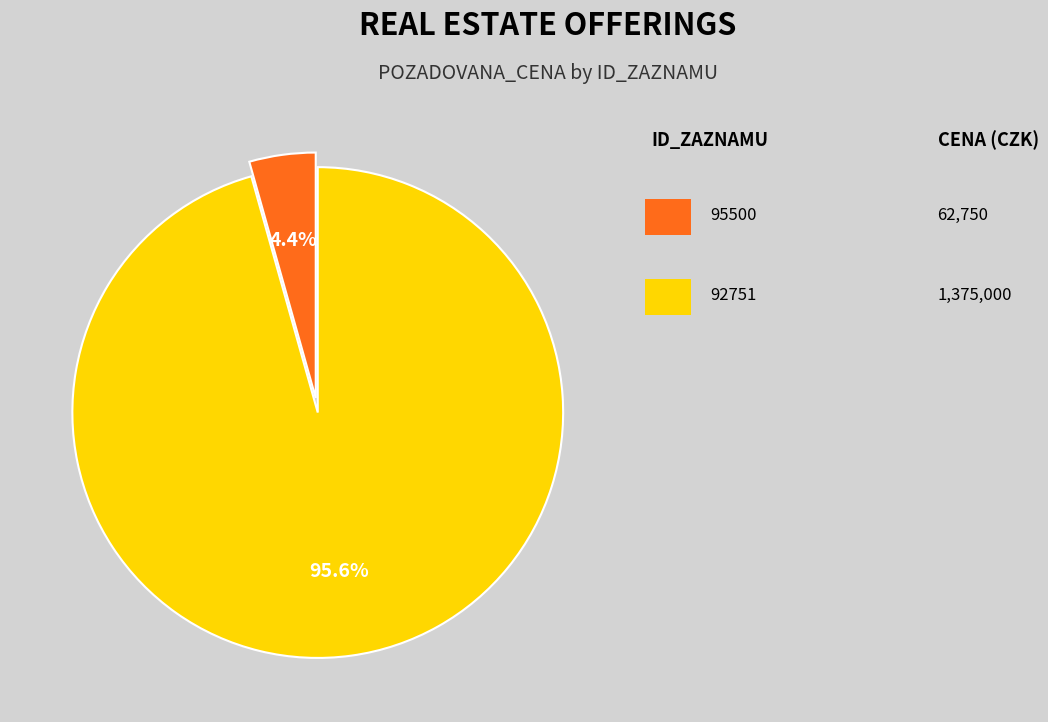

Is there any slice that represents more than half of the pie?

Yes